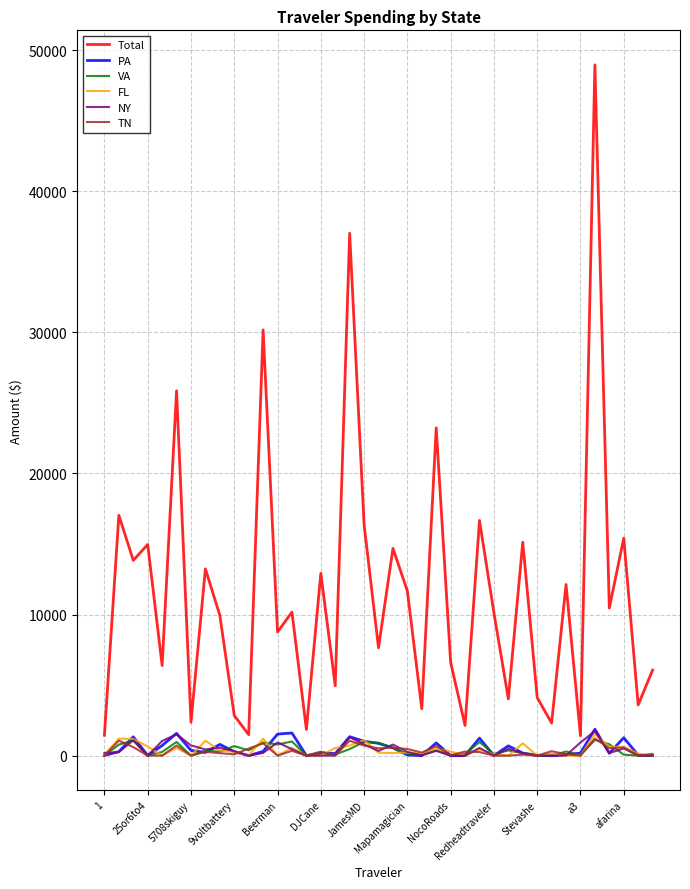

Which series has the widest spread of values?

Total